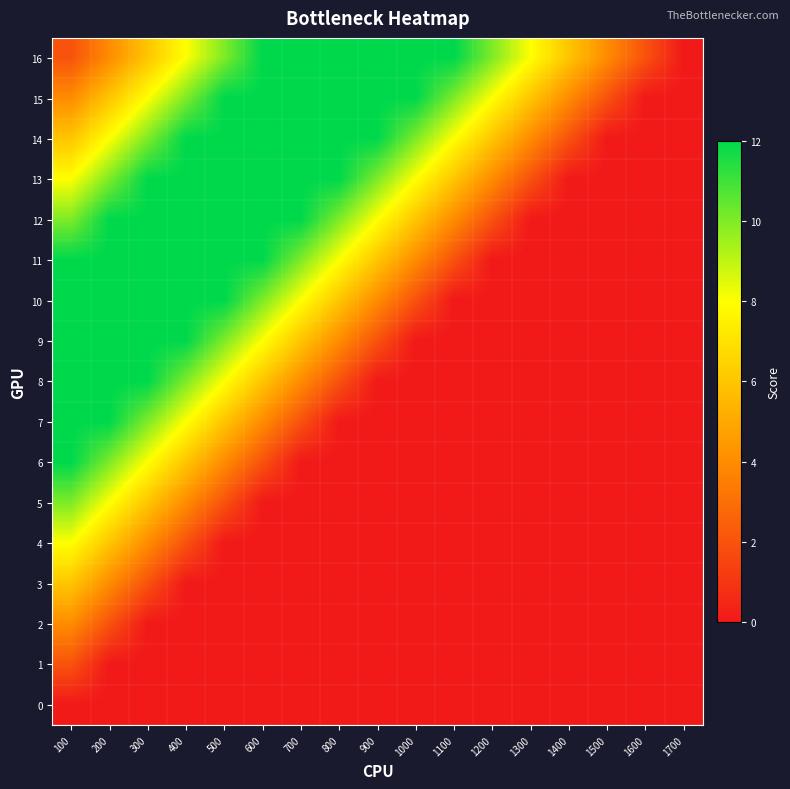

What is the total value across all series at 900?

66